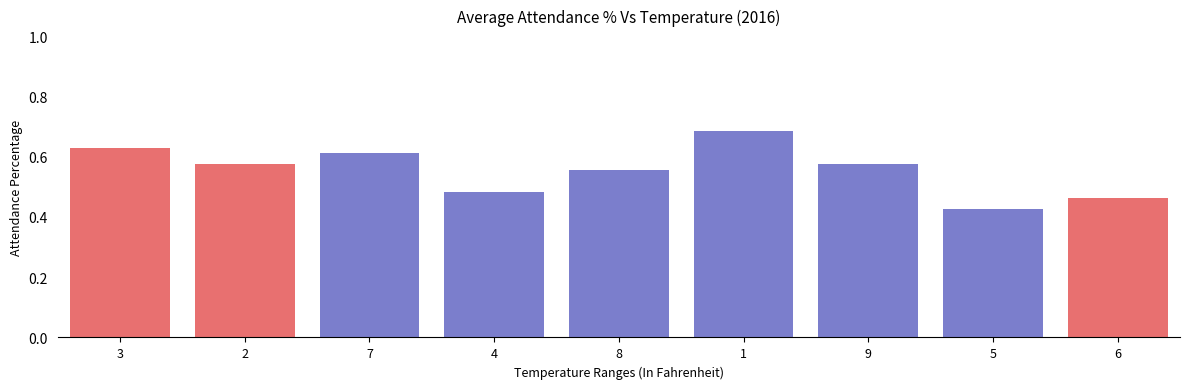

What is the difference between the values at 4 and 2?

0.1